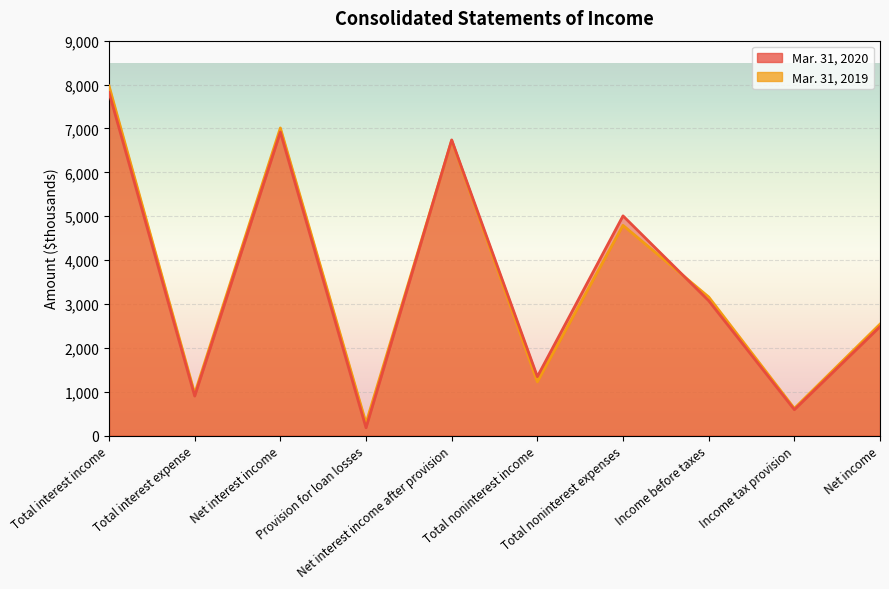

True or false: Mar. 31, 2020 has a value of 257 at Total interest expense.

False